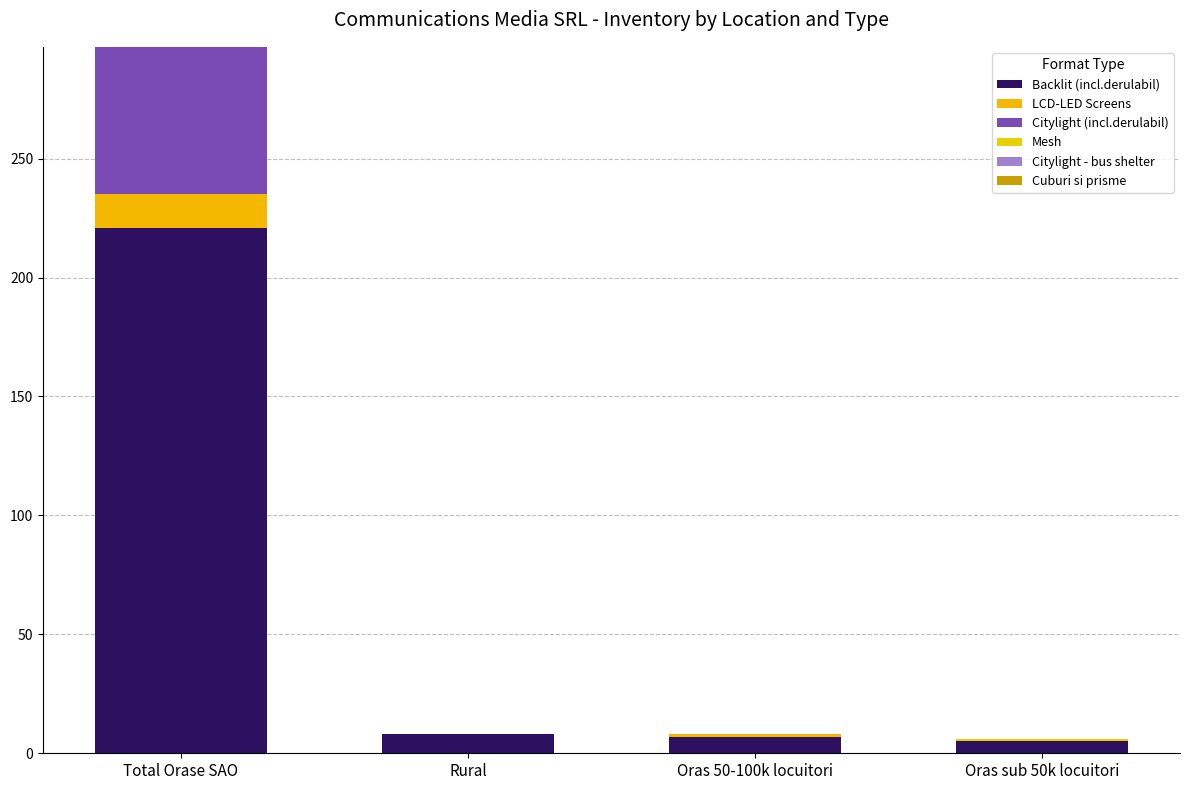

Are the bars horizontal?

No